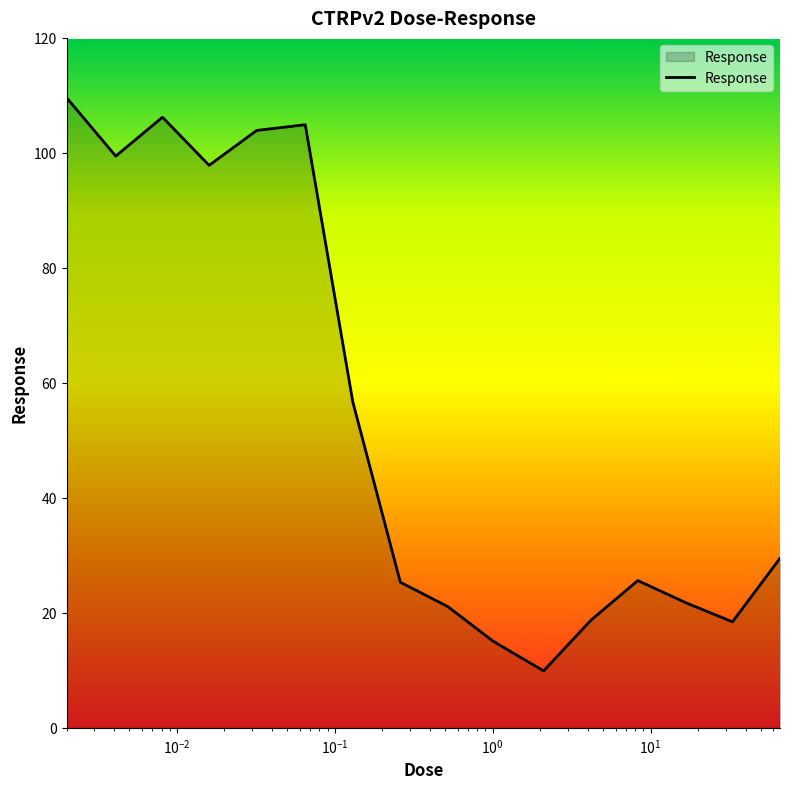

What is the maximum value shown in the chart?

109.6